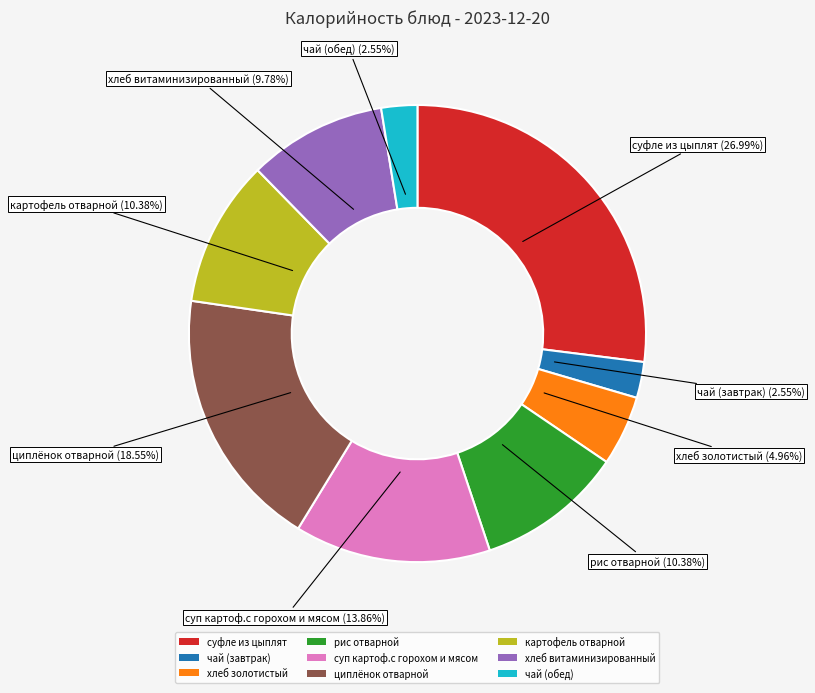

To the nearest percent, what is the difference between the largest and smallest slice percentages?

24%